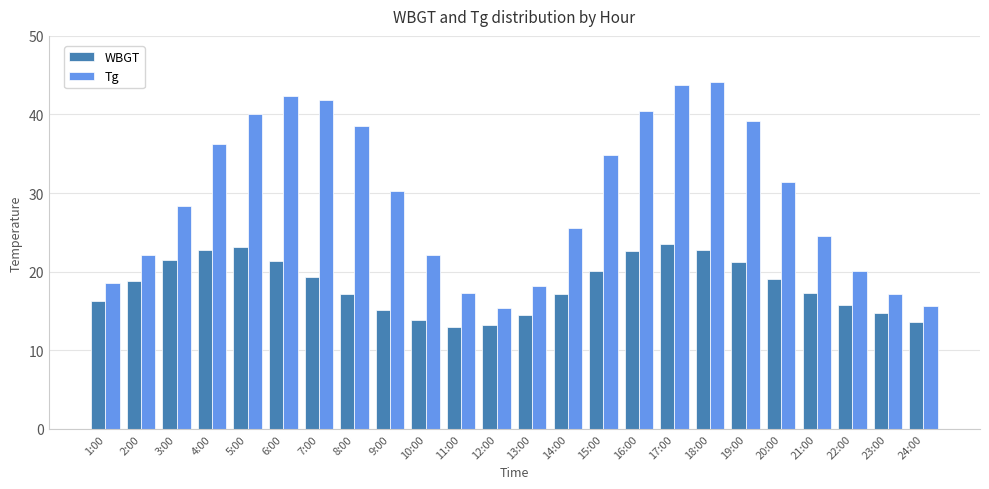

Is the value of Tg at 8:00 greater than the value of WBGT at 19:00?

Yes